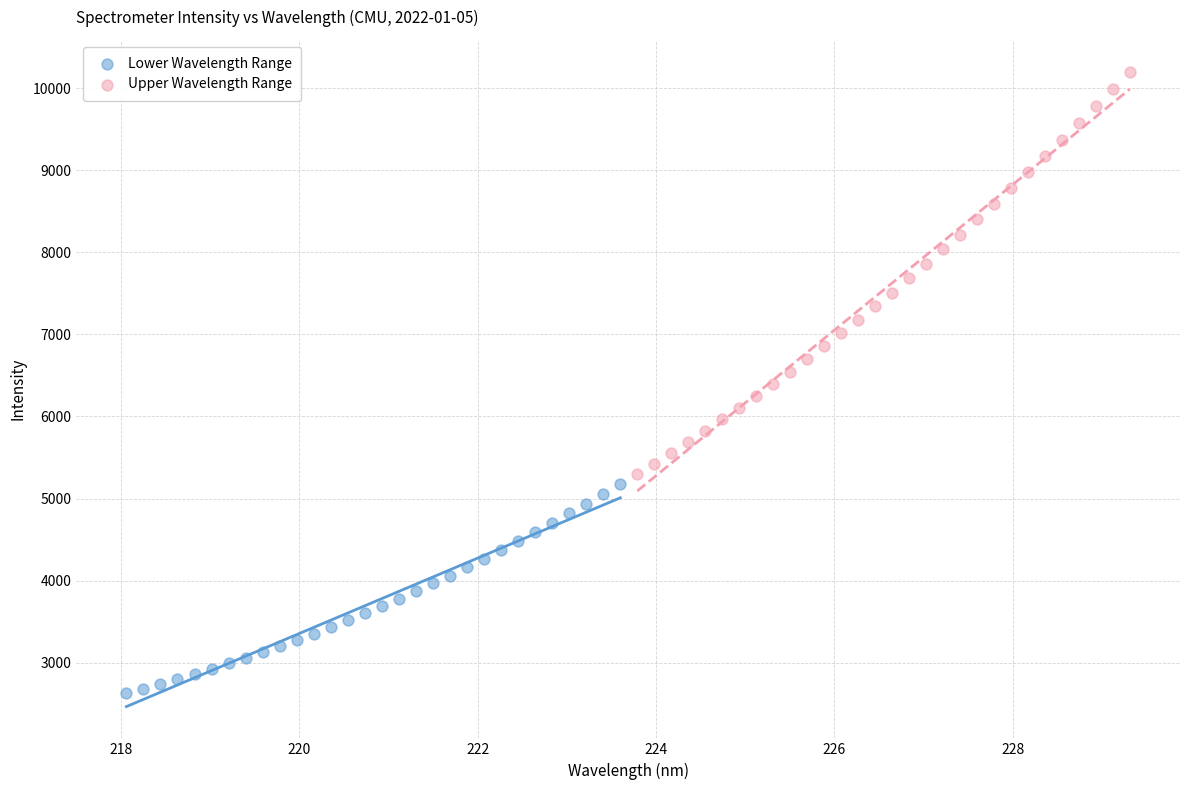

Which series contains the lowest Y value?

Lower Wavelength Range